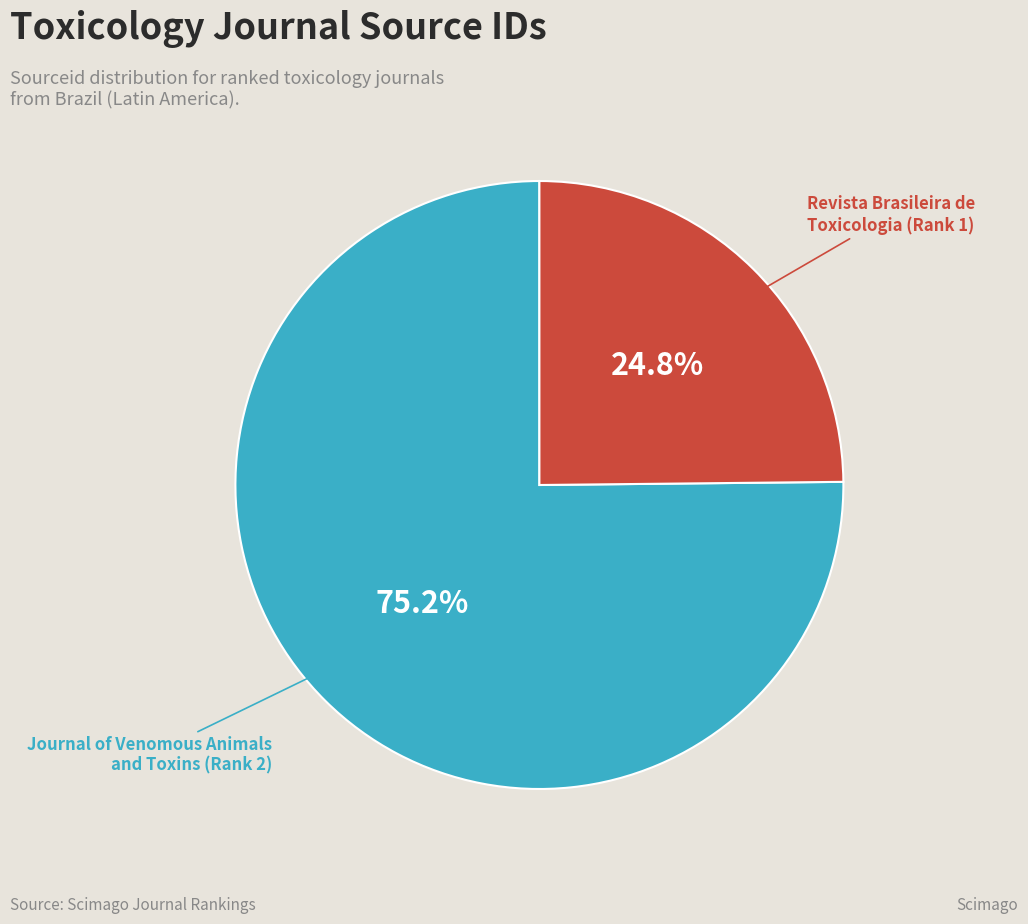

Is there any slice that represents more than half of the pie?

Yes